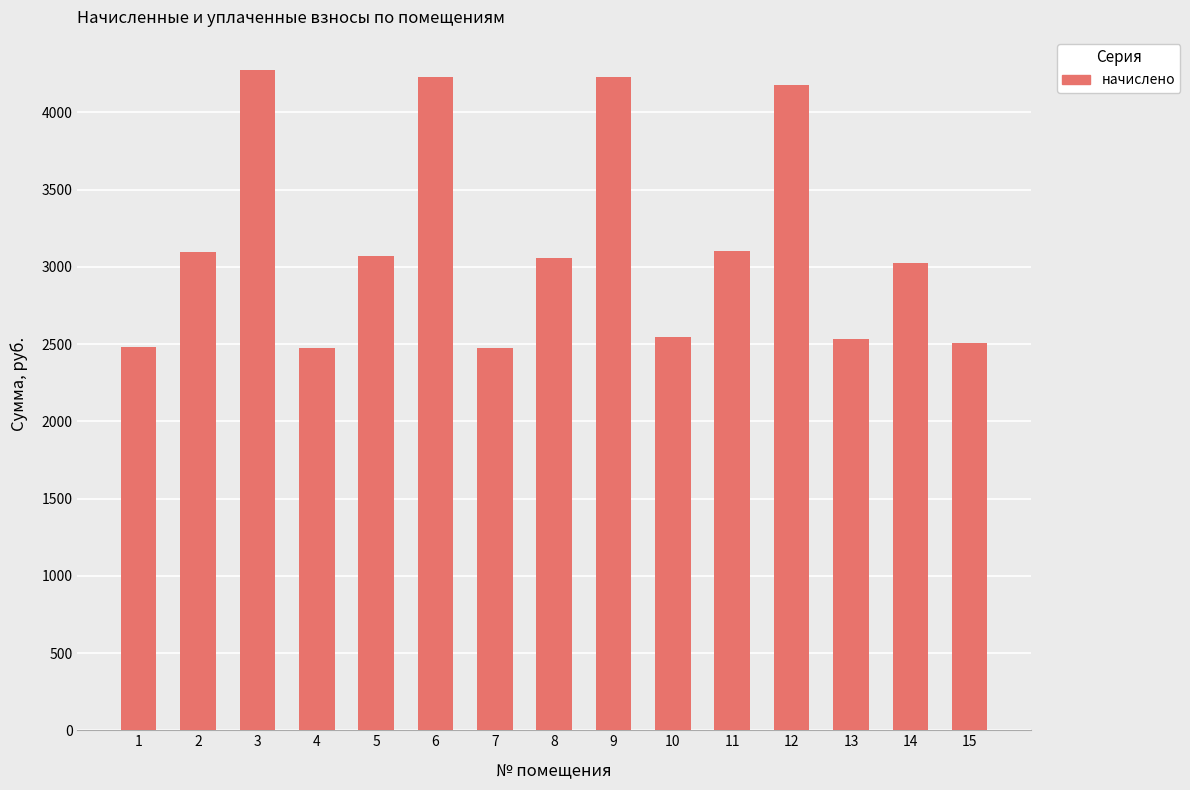

How many series are shown in this chart?

1